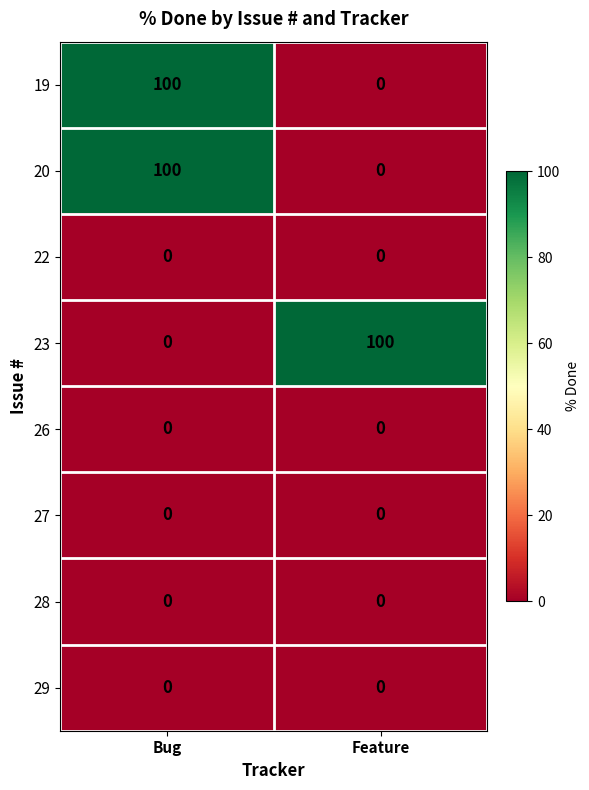

What is the spread (max minus min) of values at Bug?

100